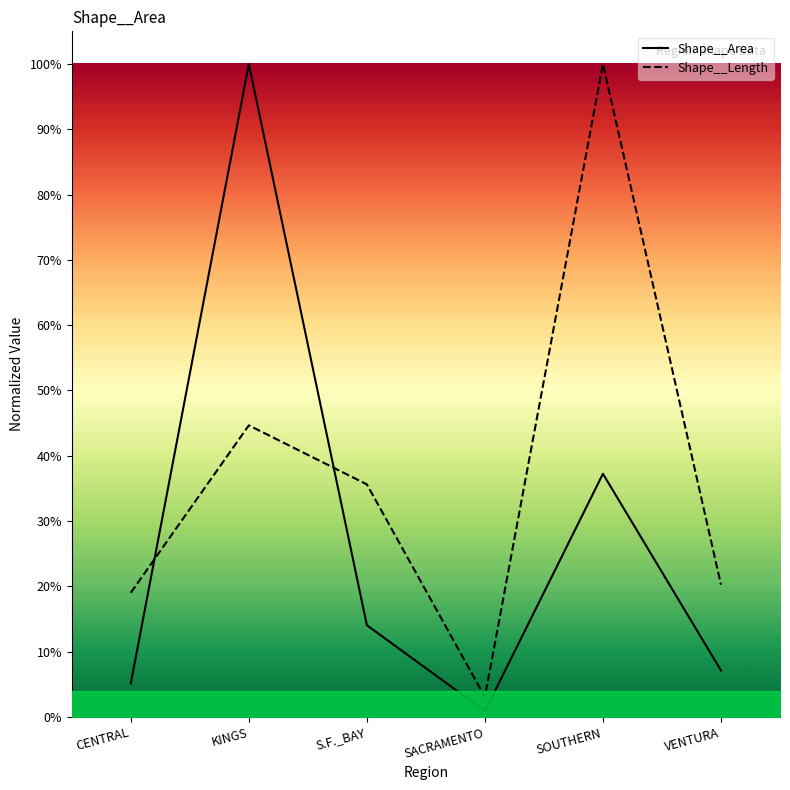

What value does the Shape__Area series have at S.F._BAY?

0.1